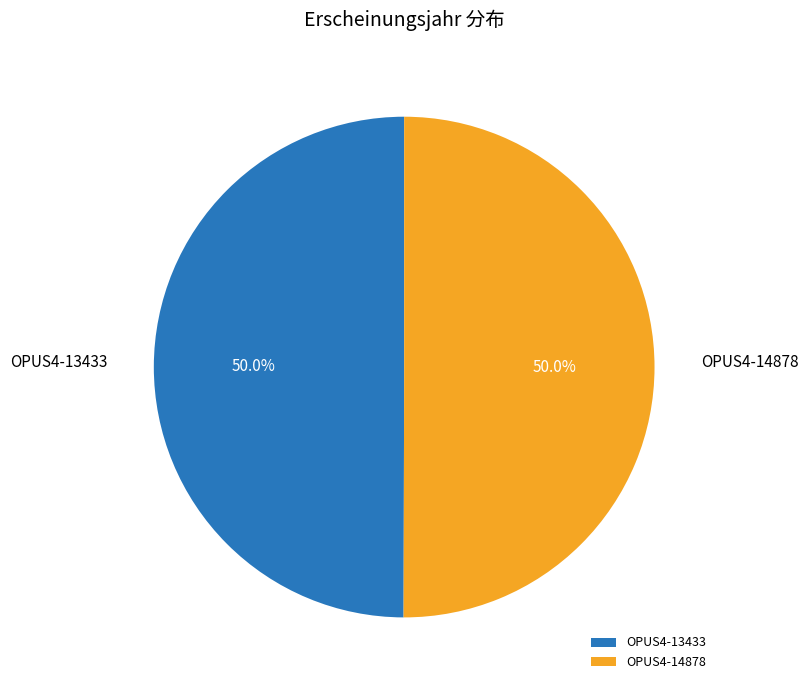

Combined, do OPUS4-13433 and OPUS4-14878 account for over 50%?

Yes